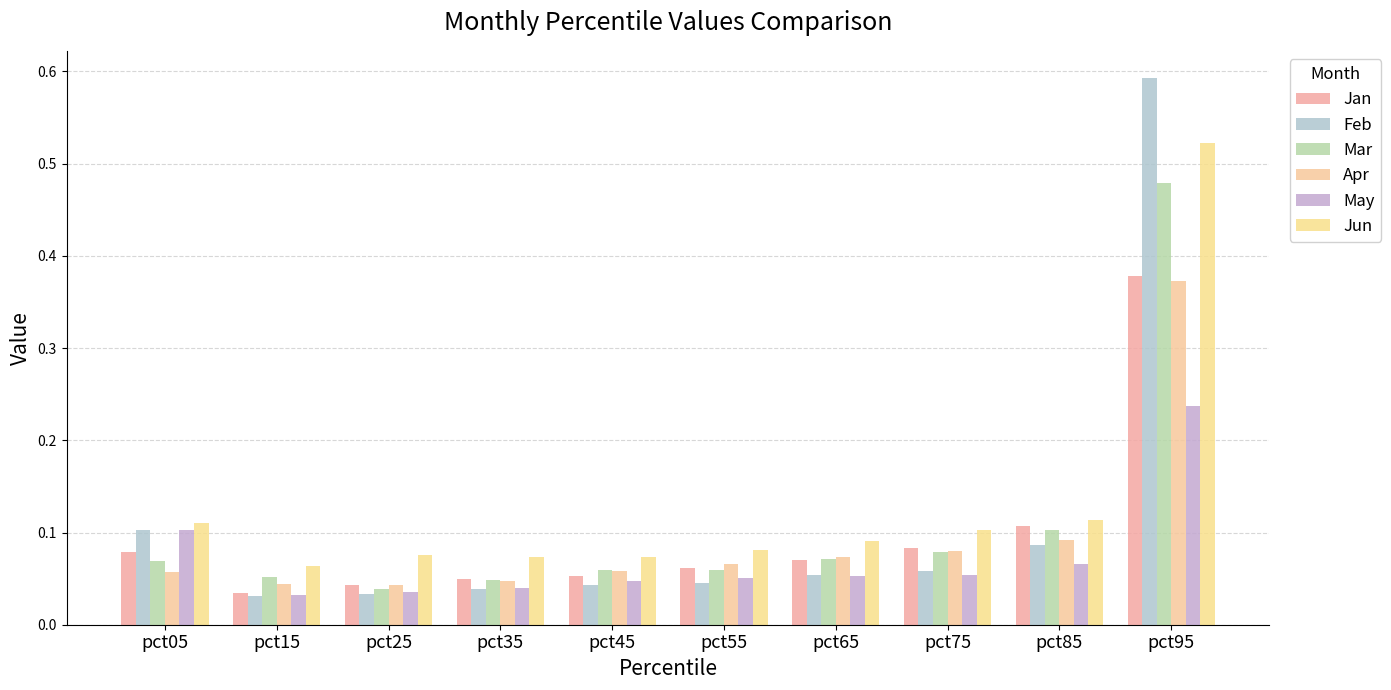

Is it true that Apr equals 0.0 at pct35?

True